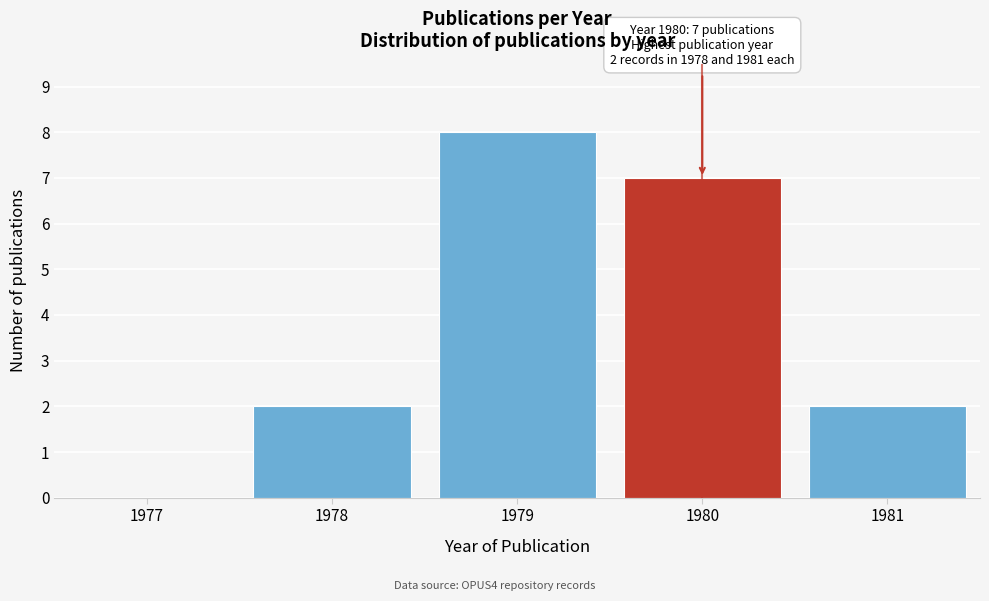

Reading left to right, extract all data points from this chart.

1977=0	1978=2	1979=8	1980=7	1981=2